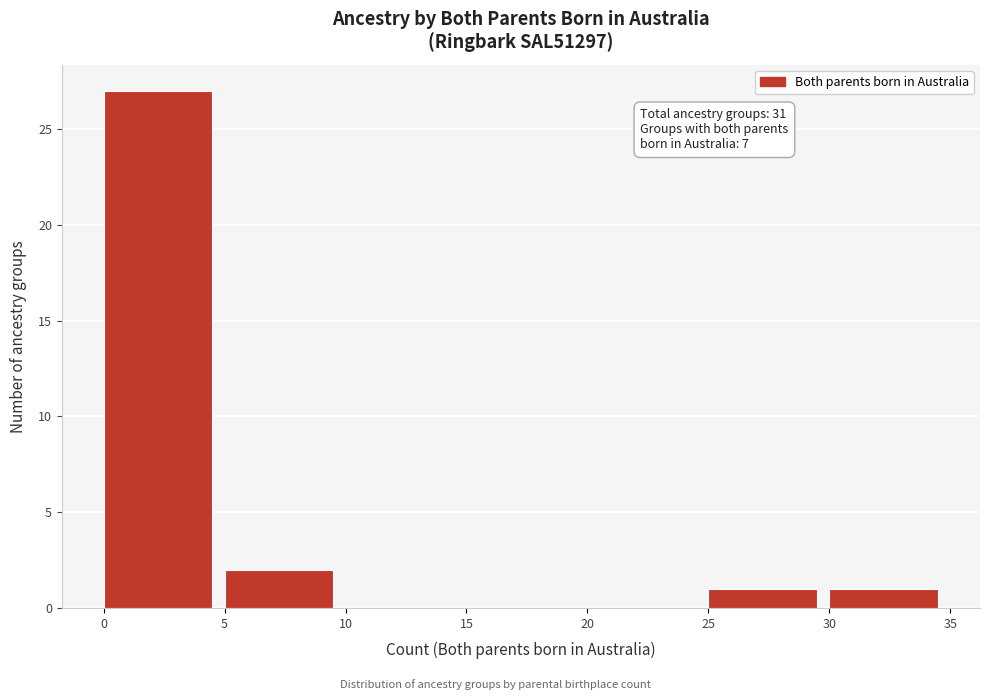

Over which range of the x-axis is the bar tallest?

0 to 5